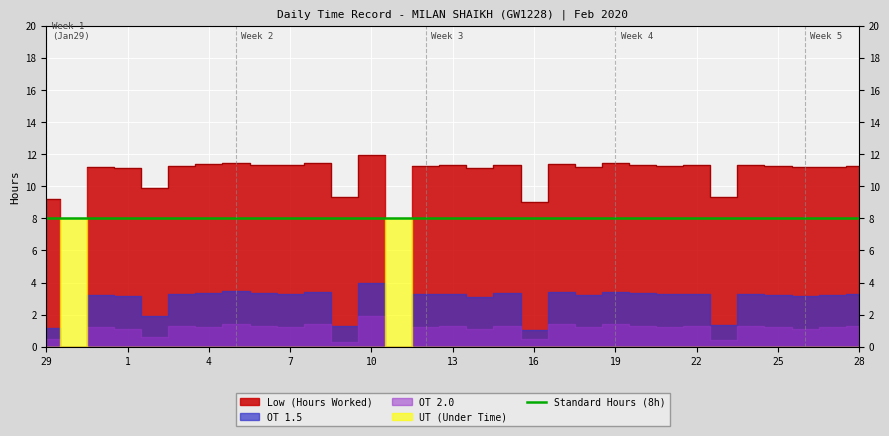

True or false: OT 1.5 has more than 0 points higher than both neighbors.

True